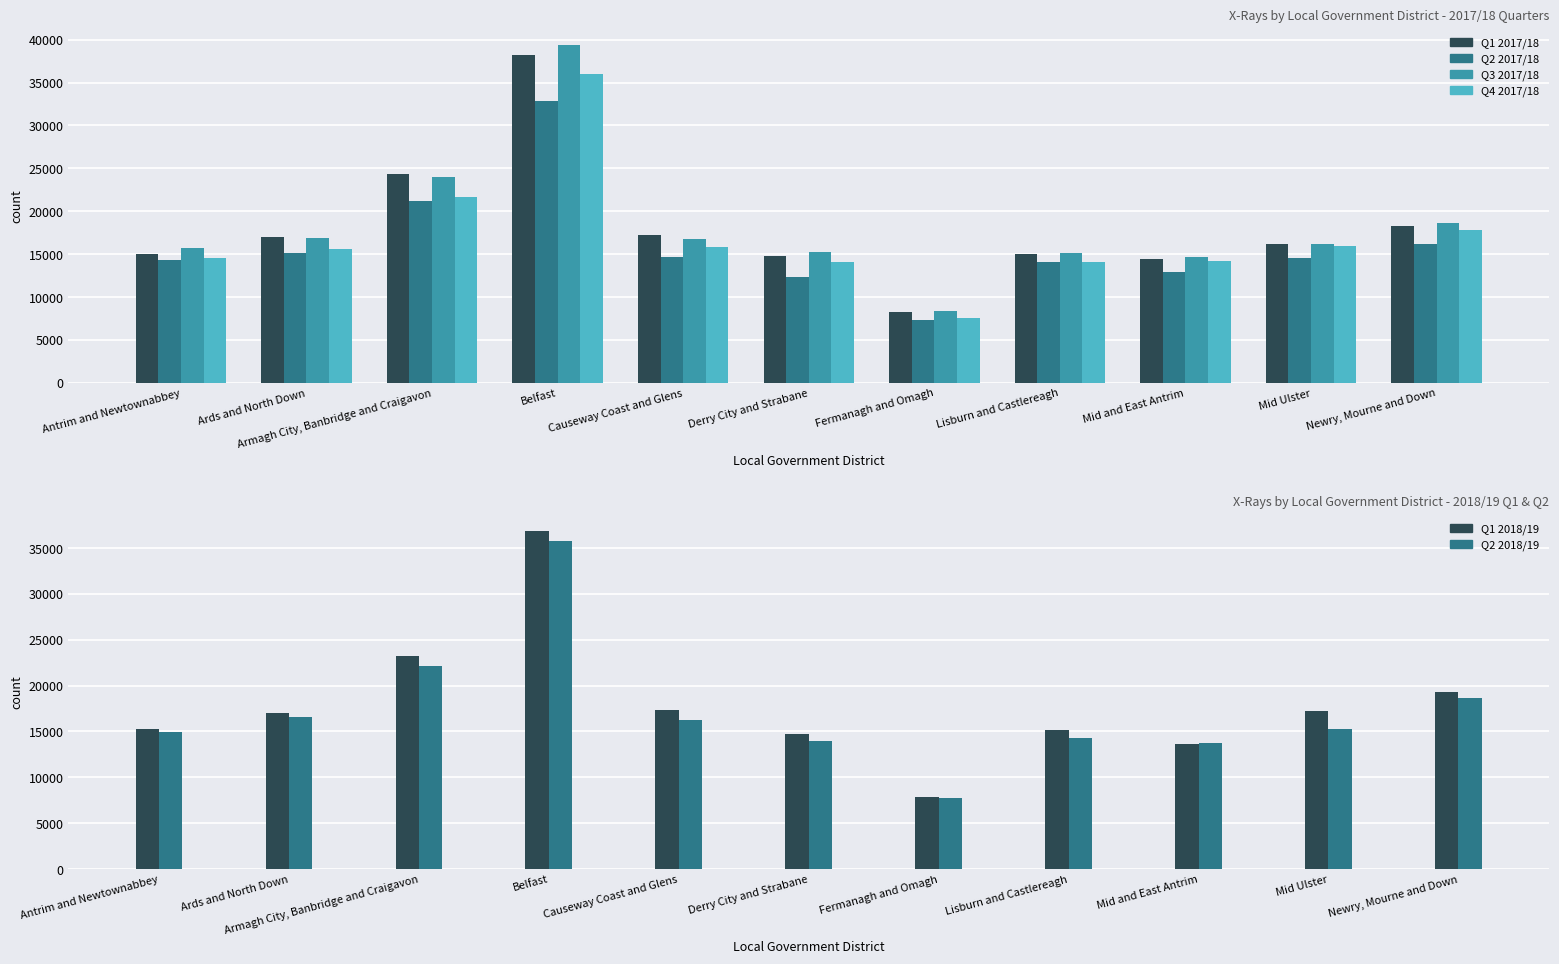

What is the lowest value of the Q3 2017/18 series?

8401